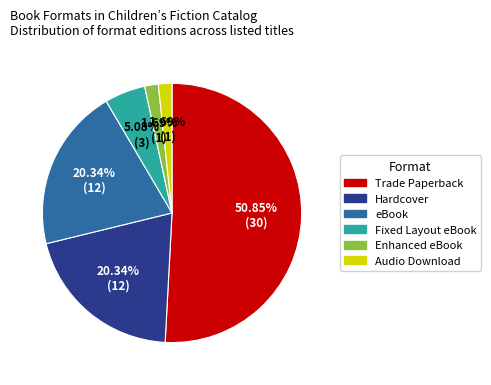

What percentage is the Trade Paperback slice, to the nearest percent?

51%